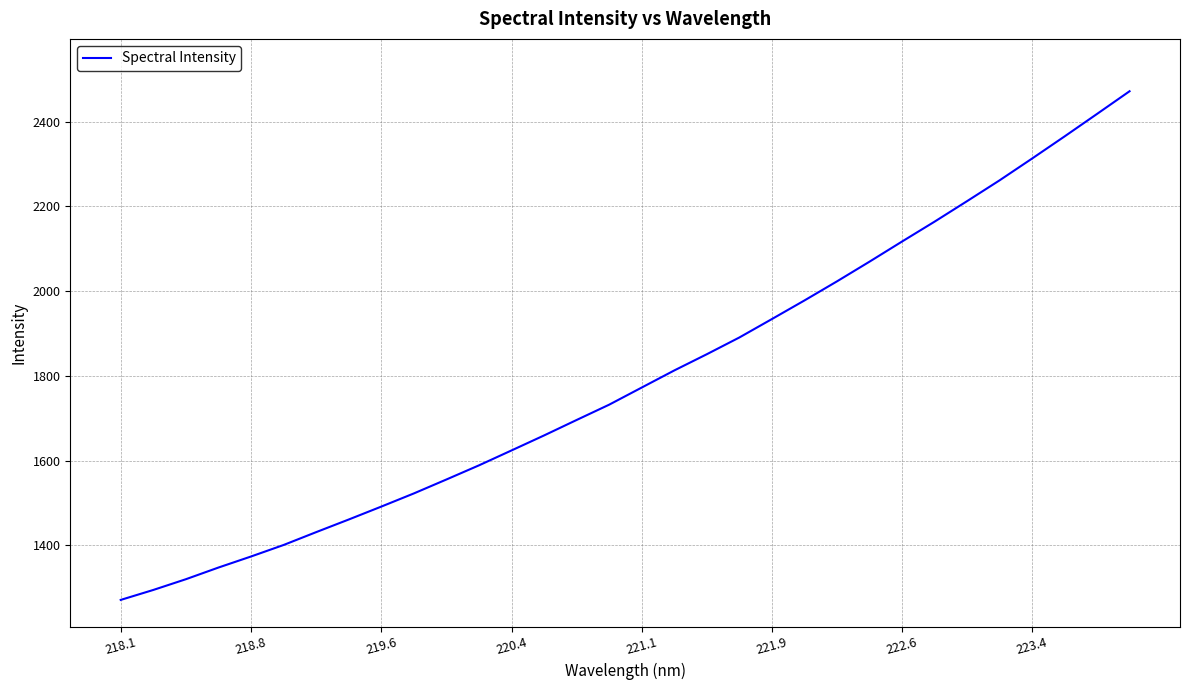

What is the difference between the maximum and minimum values?

1200.7